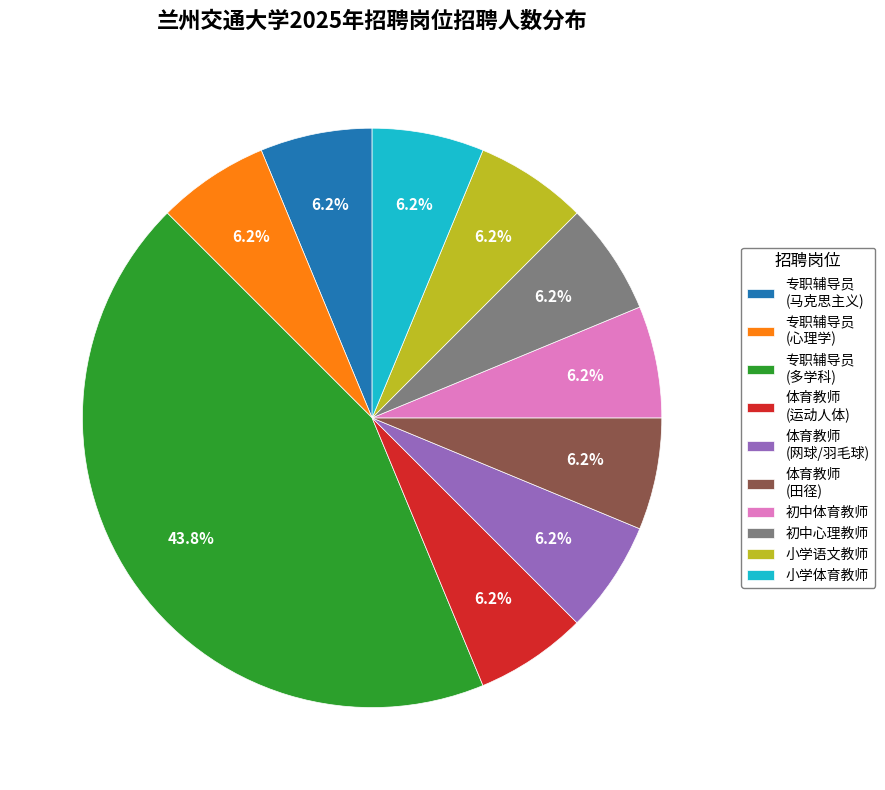

Does any single category account for the majority?

No